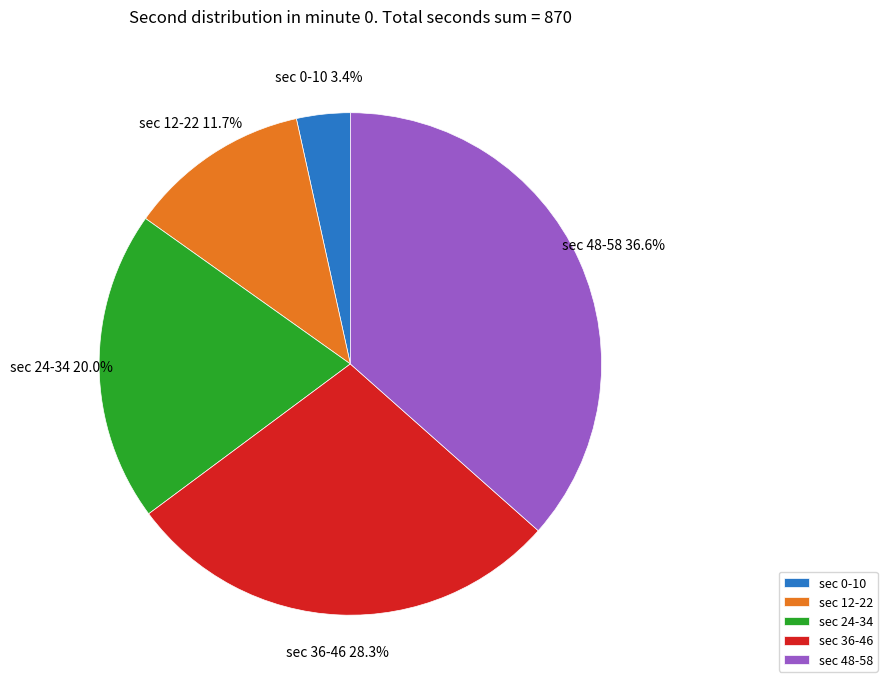

Does sec 48-58 account for over 50% of the chart?

No